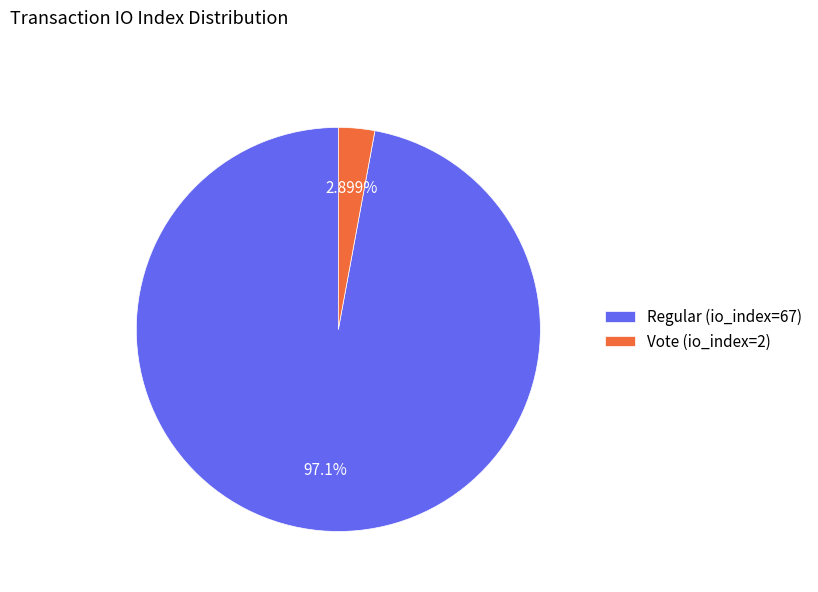

To the nearest percent, what percentage of the pie is Vote (io_index=2)?

3%